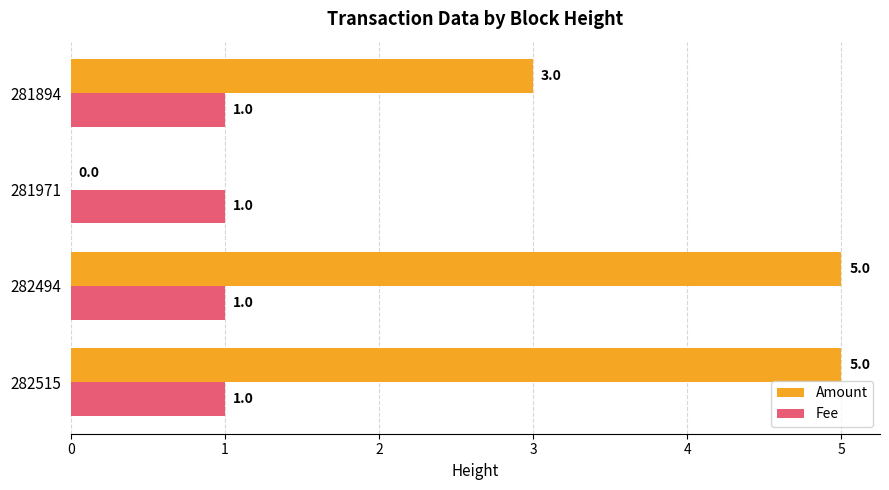

What is the total value across all series at 281894?

4